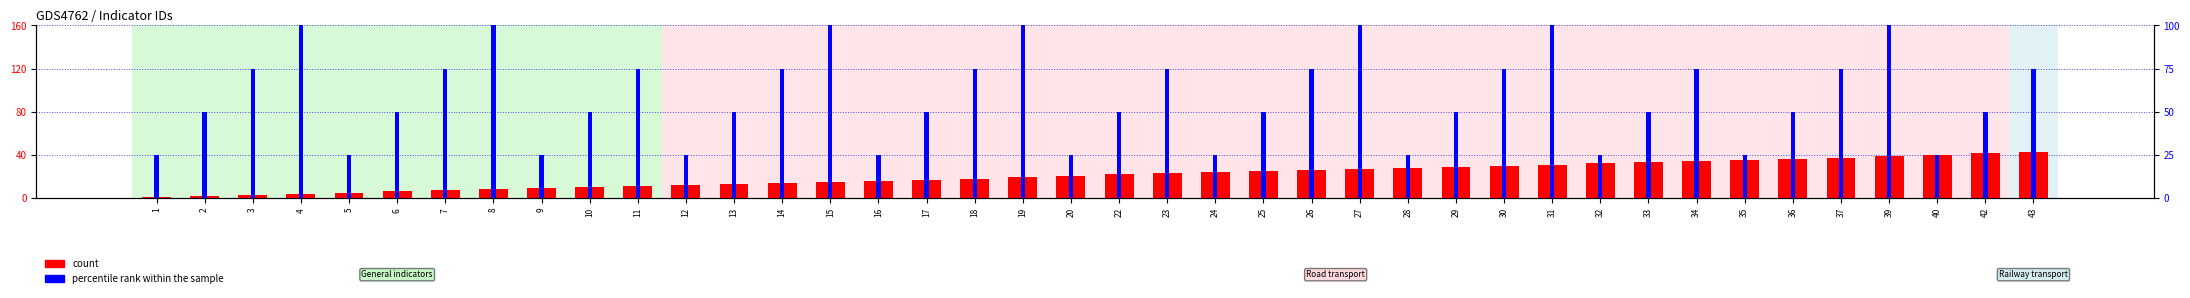

List the series in order of their overall mean, lowest first.

count, percentile rank within the sample